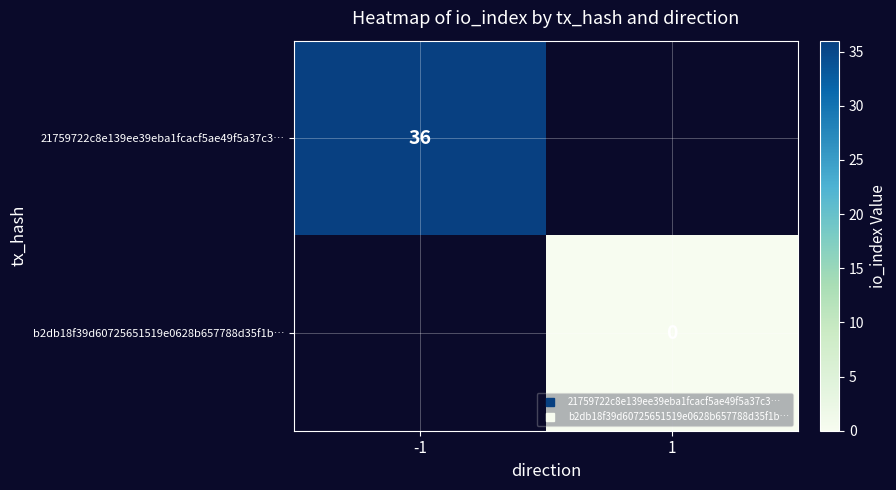

Is the value of 21759722c8e139ee39eba1fcacf5ae49f5a37c3… at 1 greater than the value of b2db18f39d60725651519e0628b657788d35f1b… at 1?

No